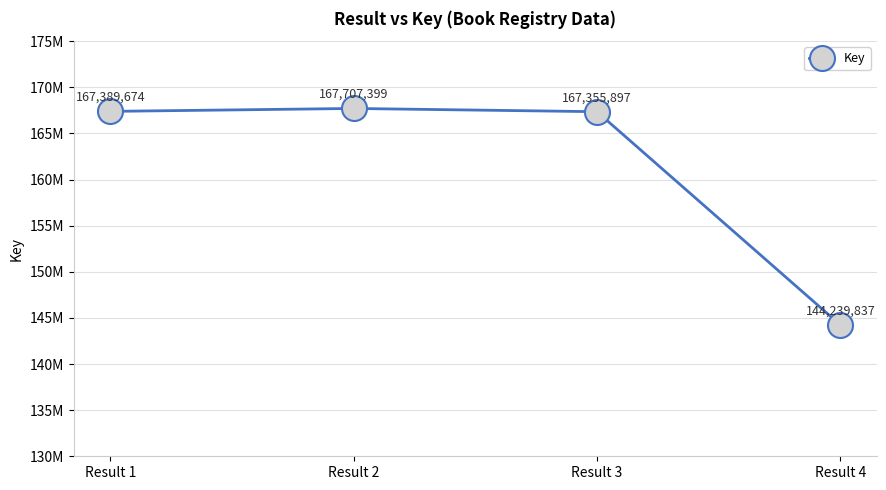

Rank the categories by value from lowest to highest.

Result 4, Result 3, Result 1, Result 2